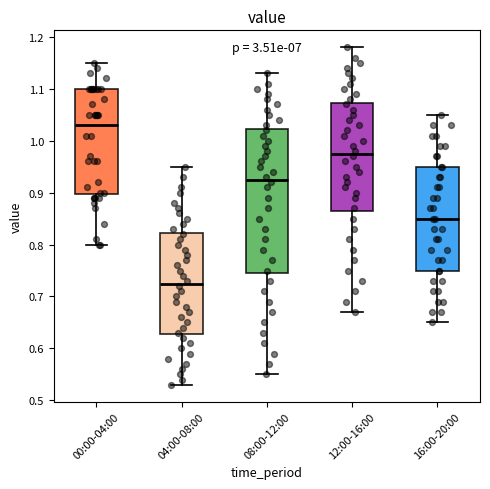

Reading left to right, transcribe this box plot: for each box, give where its median line is, the range the box spans, and where its two whiskers end, as read against the y-axis. The values are not printed on the chart, so give them approximately, as read against the axis.

00:00-04:00: median 1.03, box 0.90 to 1.10, whiskers 0.80 to 1.15
04:00-08:00: median 0.73, box 0.63 to 0.82, whiskers 0.53 to 0.95
08:00-12:00: median 0.93, box 0.75 to 1.02, whiskers 0.55 to 1.13
12:00-16:00: median 0.98, box 0.87 to 1.07, whiskers 0.67 to 1.18
16:00-20:00: median 0.85, box 0.75 to 0.95, whiskers 0.65 to 1.05